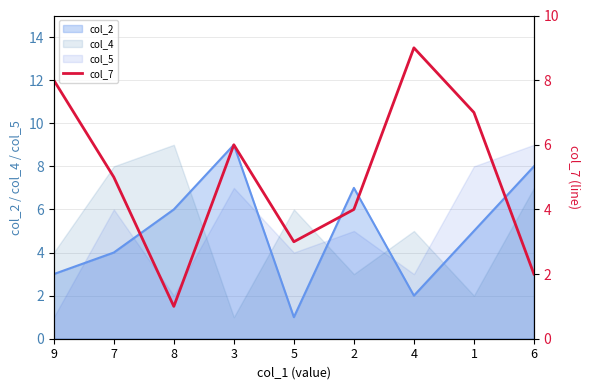

Between which two adjacent categories do col_4 and col_5 first intersect?

8 and 3